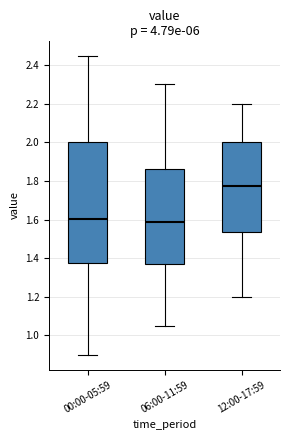

Reading left to right, read every box against the y-axis: the position of its median line, the range the box covers, and the ends of its whiskers. The values are not printed on the chart, so give them approximately, as read against the axis.

00:00-05:59: median 1.60, box 1.38 to 2.00, whiskers 0.90 to 2.46
06:00-11:59: median 1.60, box 1.38 to 1.86, whiskers 1.06 to 2.30
12:00-17:59: median 1.78, box 1.54 to 2.00, whiskers 1.20 to 2.20